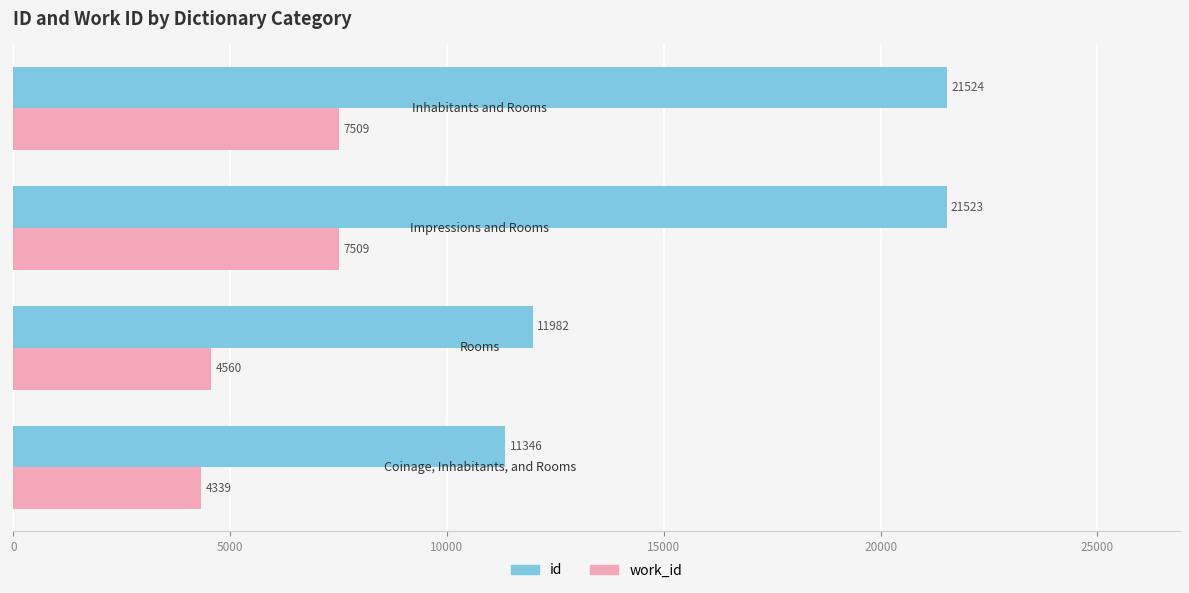

List the series in order of their overall mean, highest first.

id, work_id